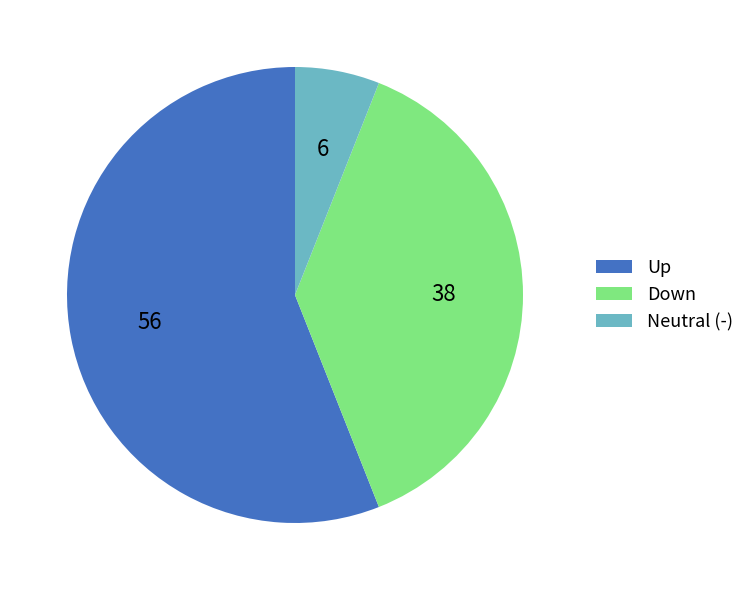

The Up slice represents 48% of the pie. True or false?

False